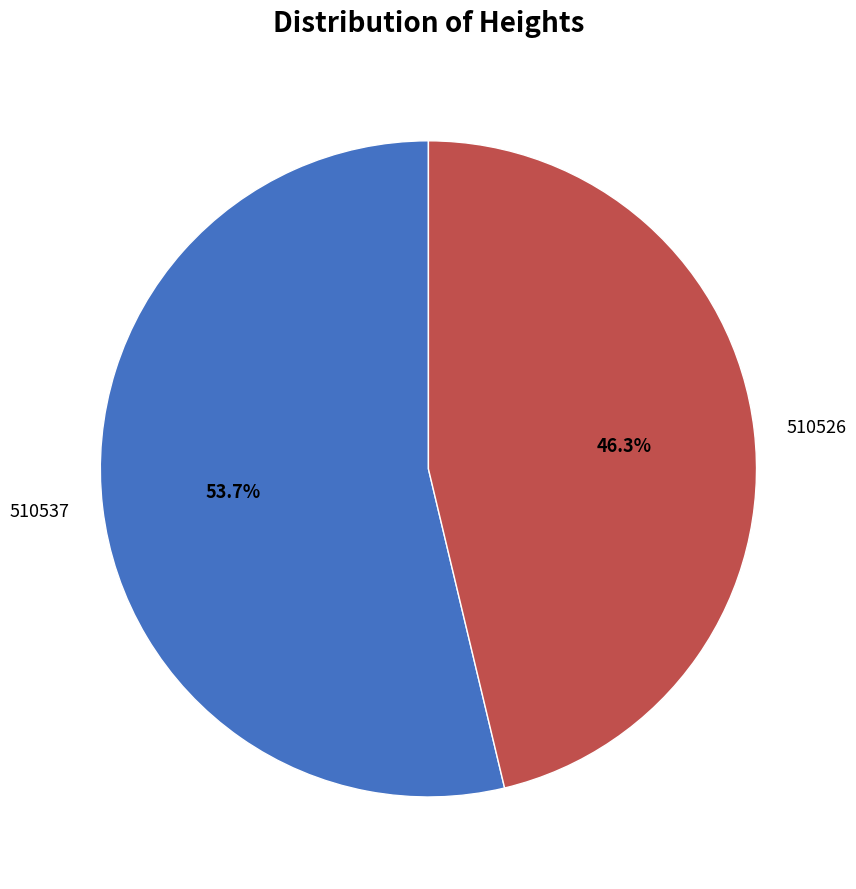

What percentage is the 510537 slice, to the nearest percent?

54%